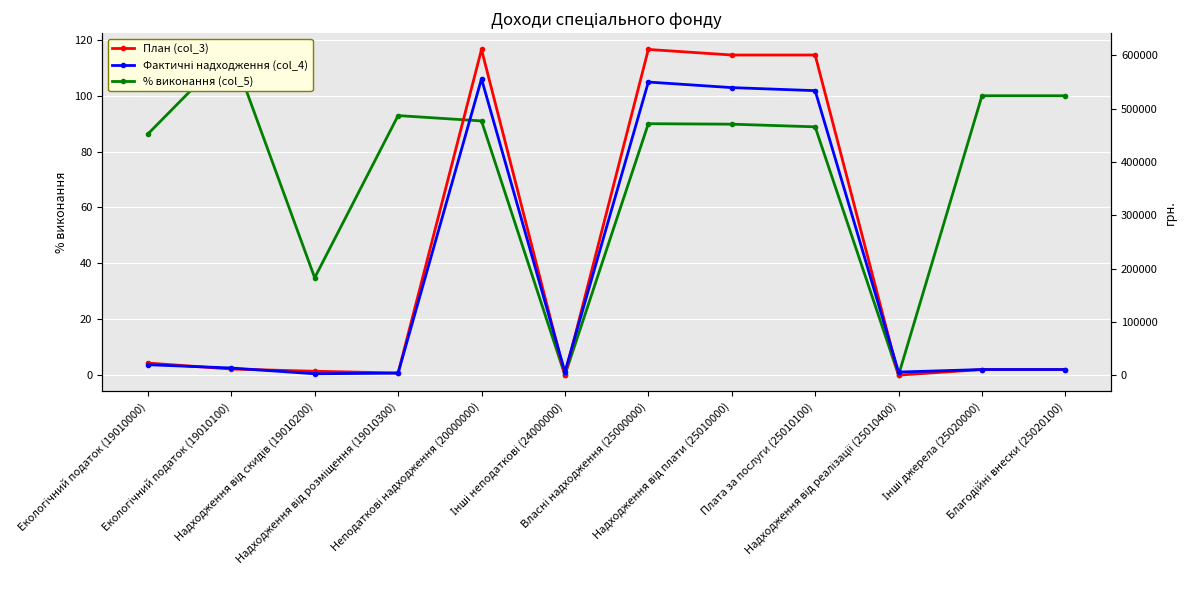

What is the greatest value displayed?

611044.0